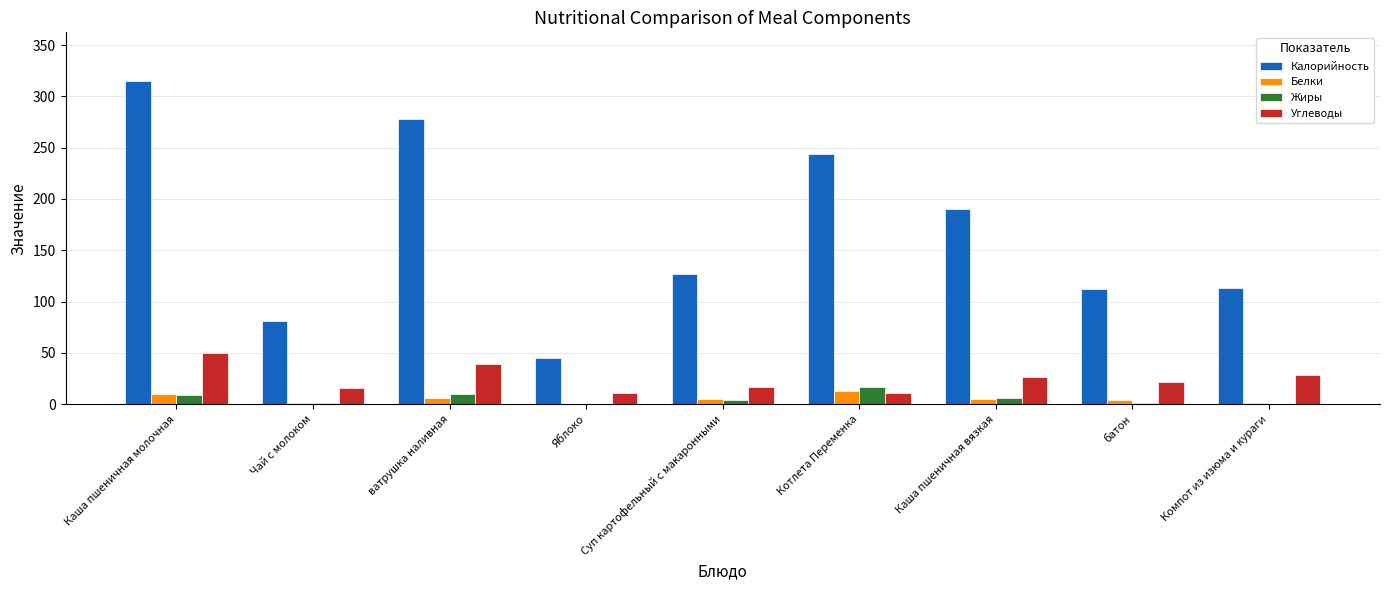

Is the value of Жиры at Котлета Переменка greater than the value of Калорийность at Каша пшеничная вязкая?

No